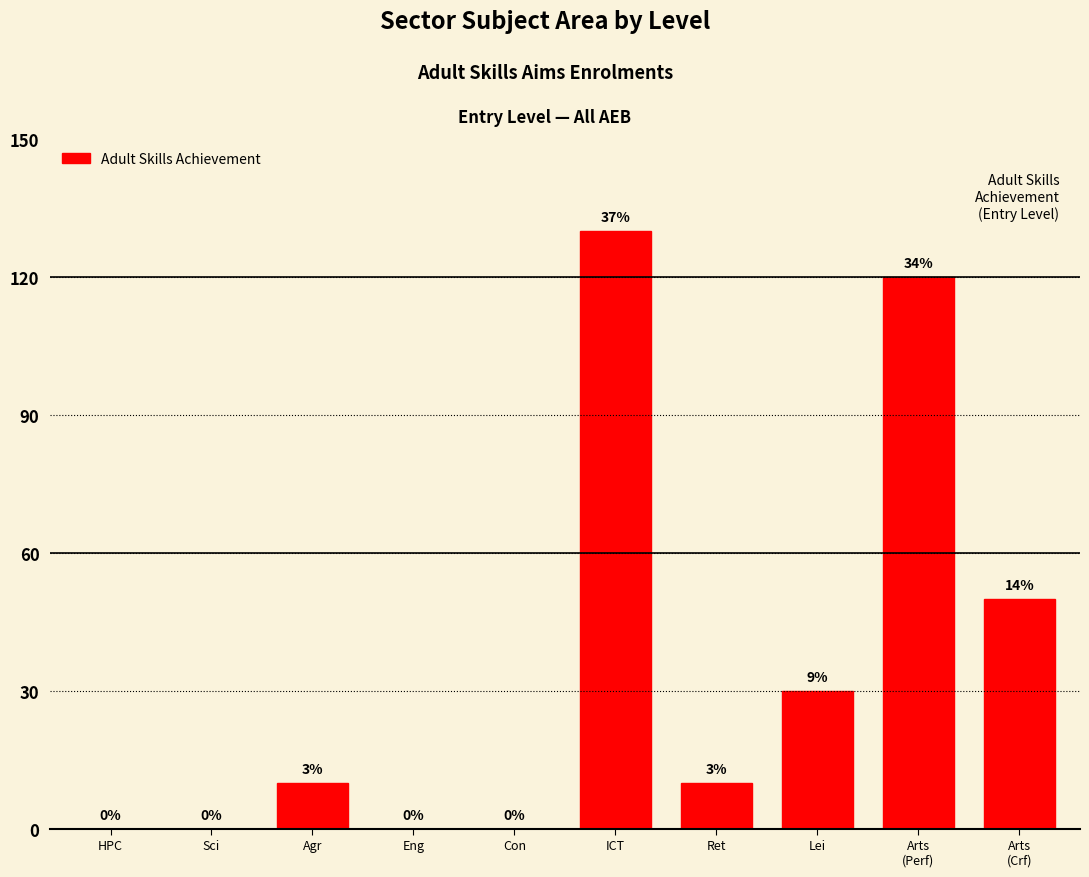

What is the difference between the second highest and second lowest values?

120